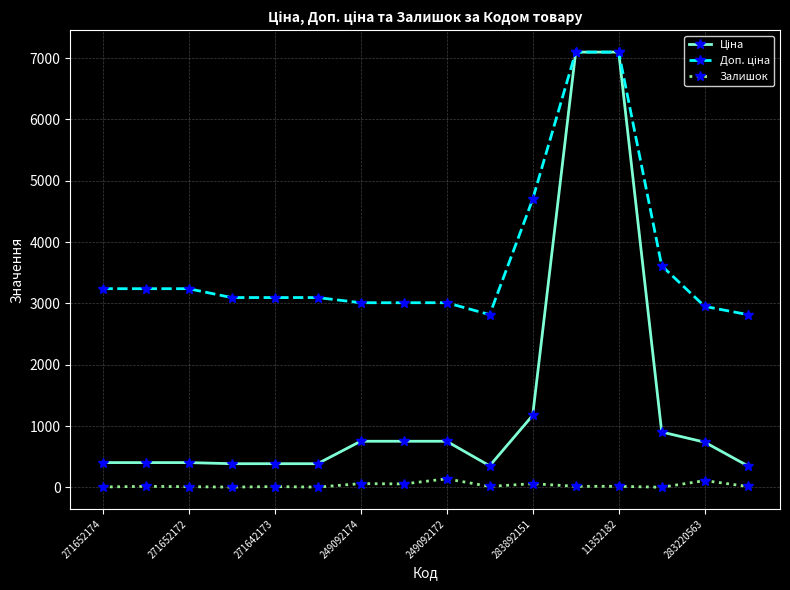

What is the greatest value displayed?

7098.8